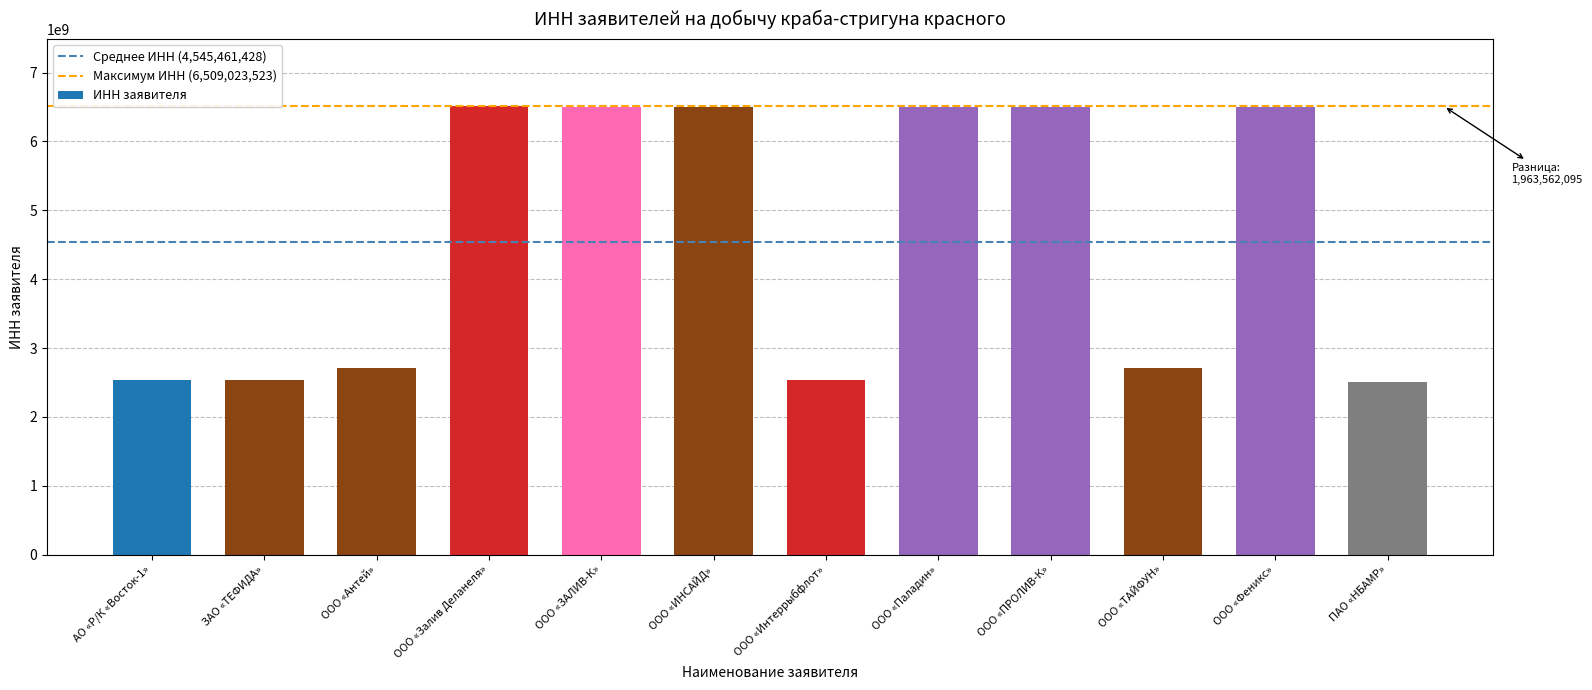

What is the change in value from ООО «ЗАЛИВ-К» to ООО «Интеррыбфлот»?

-3962251485